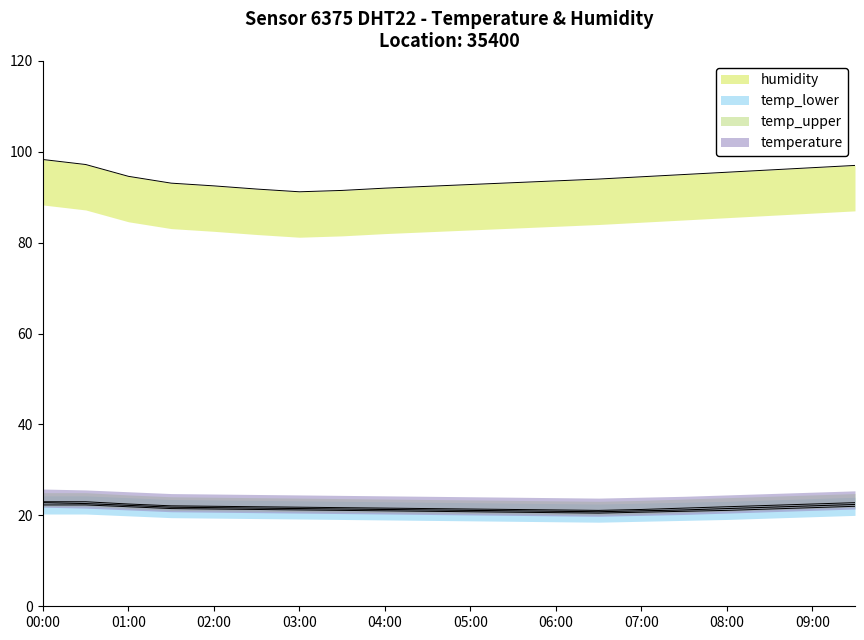

True or false: humidity and temp_lower intersect in this chart.

False